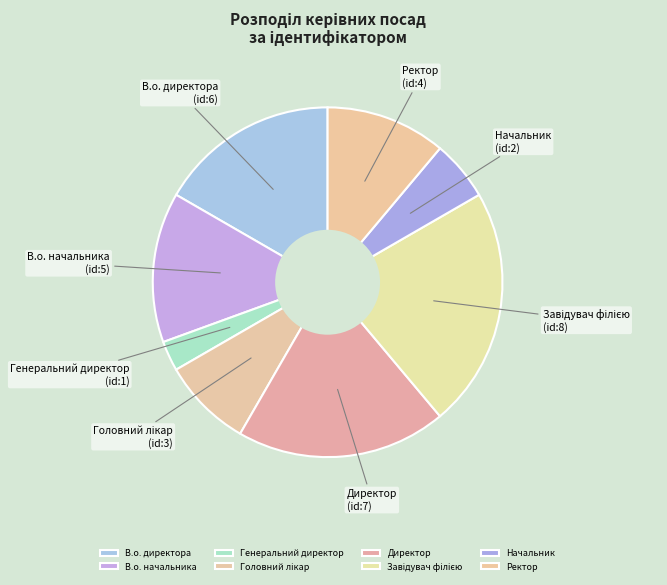

Which category has the smallest portion of the pie?

Генеральний директор